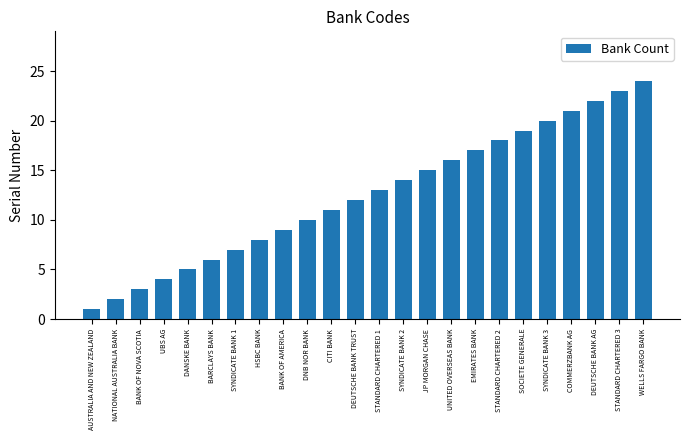

What is the label of the 24th bar from the left?

WELLS FARGO BANK